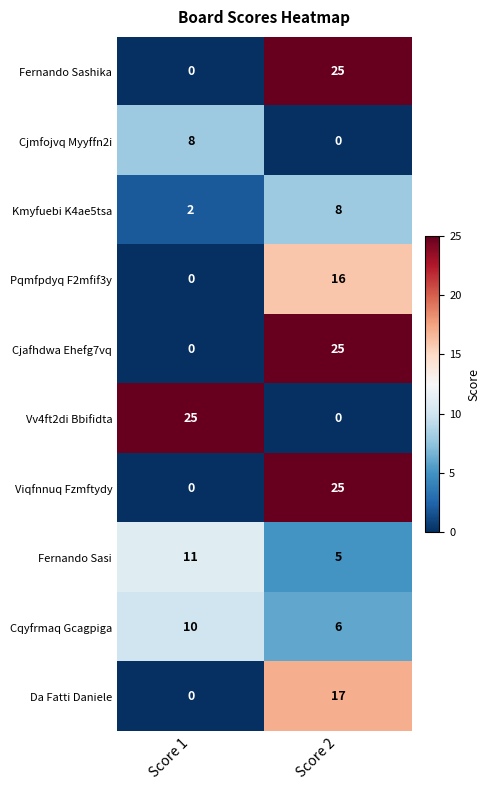

Is it true that Kmyfuebi K4ae5tsa equals 2 at Score 1?

True